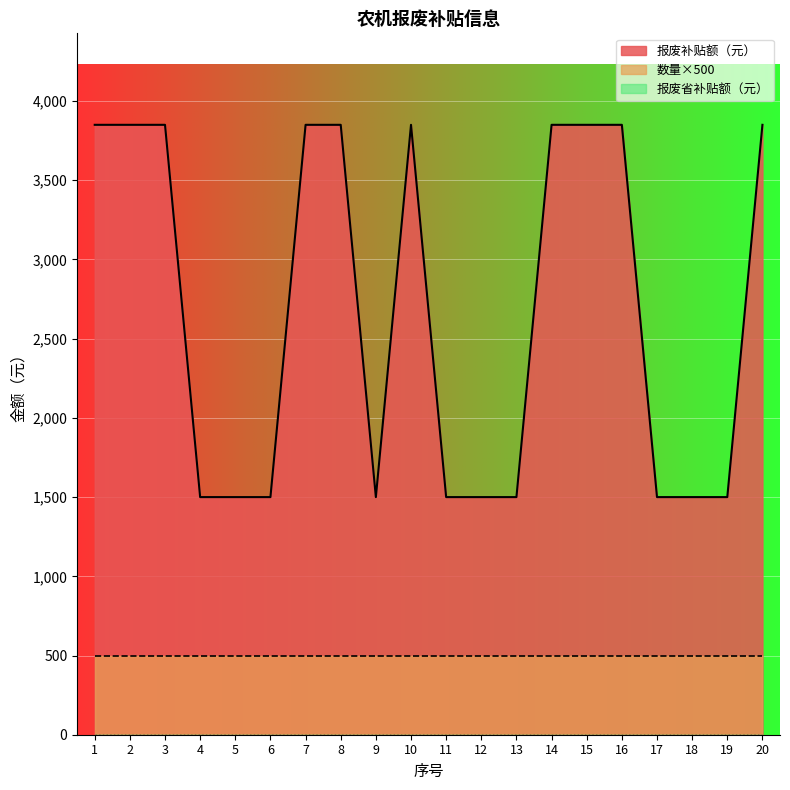

Is the value of 报废省补贴额（元） at 5 greater than the value of 数量（台） at 15?

No